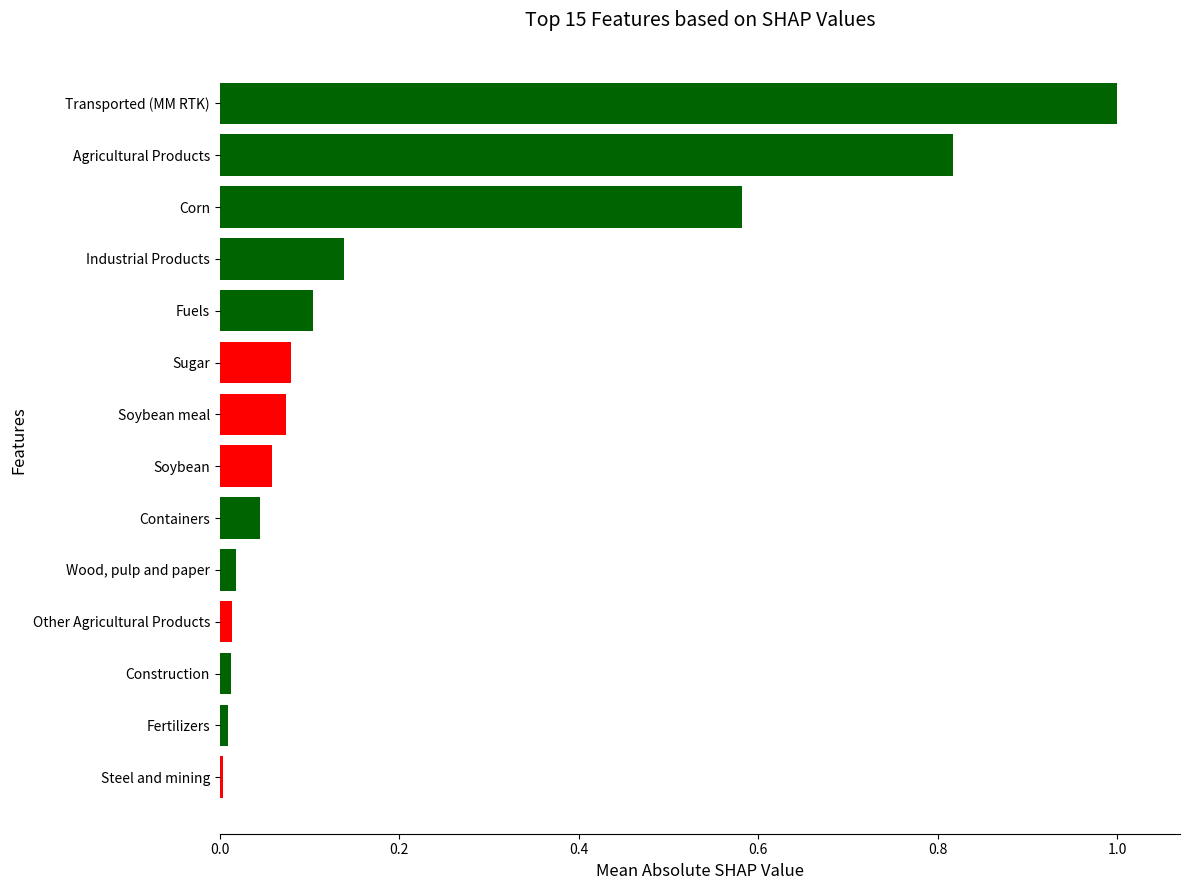

What is the label of the 10th bar from the top?

Wood, pulp and paper